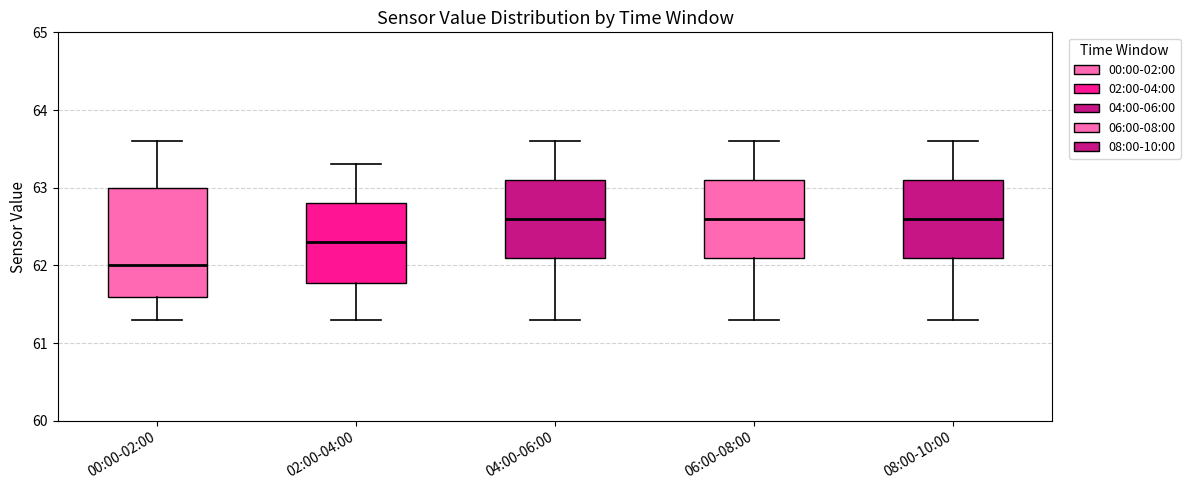

Reading left to right, transcribe this box plot: for each box, give where its median line is, the range the box spans, and where its two whiskers end, as read against the y-axis. The values are not printed on the chart, so give them approximately, as read against the axis.

00:00-02:00: median 62.0, box 61.6 to 63.0, whiskers 61.3 to 63.6
02:00-04:00: median 62.3, box 61.8 to 62.8, whiskers 61.3 to 63.3
04:00-06:00: median 62.6, box 62.1 to 63.1, whiskers 61.3 to 63.6
06:00-08:00: median 62.6, box 62.1 to 63.1, whiskers 61.3 to 63.6
08:00-10:00: median 62.6, box 62.1 to 63.1, whiskers 61.3 to 63.6